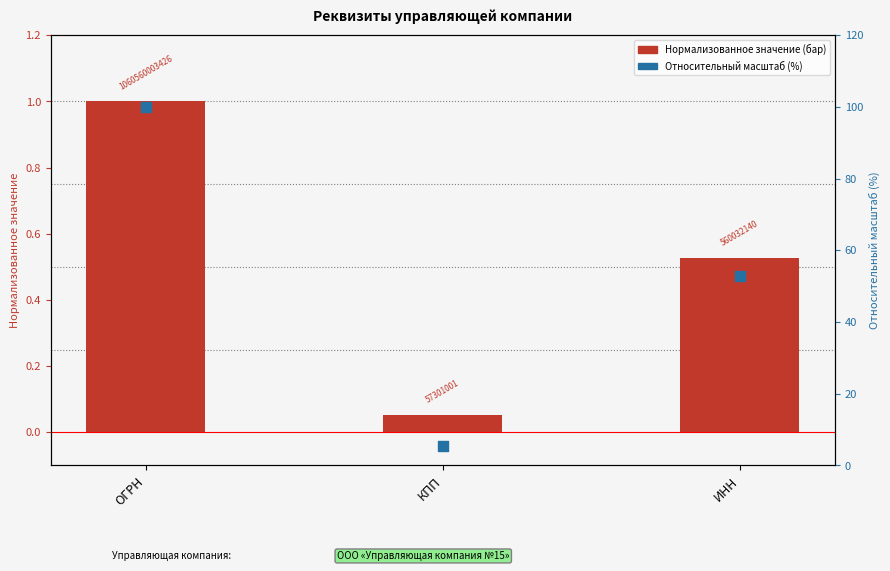

What is the total value across all series at ИНН?

53.3